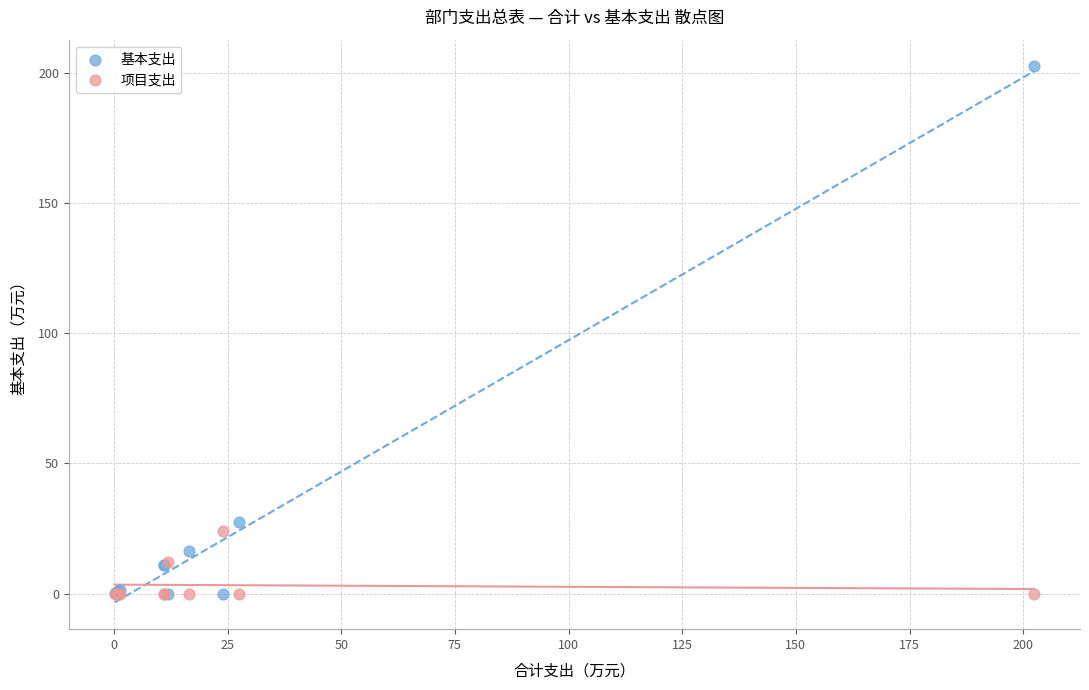

In the 基本支出 series, what Y value is closest to 101?

27.6